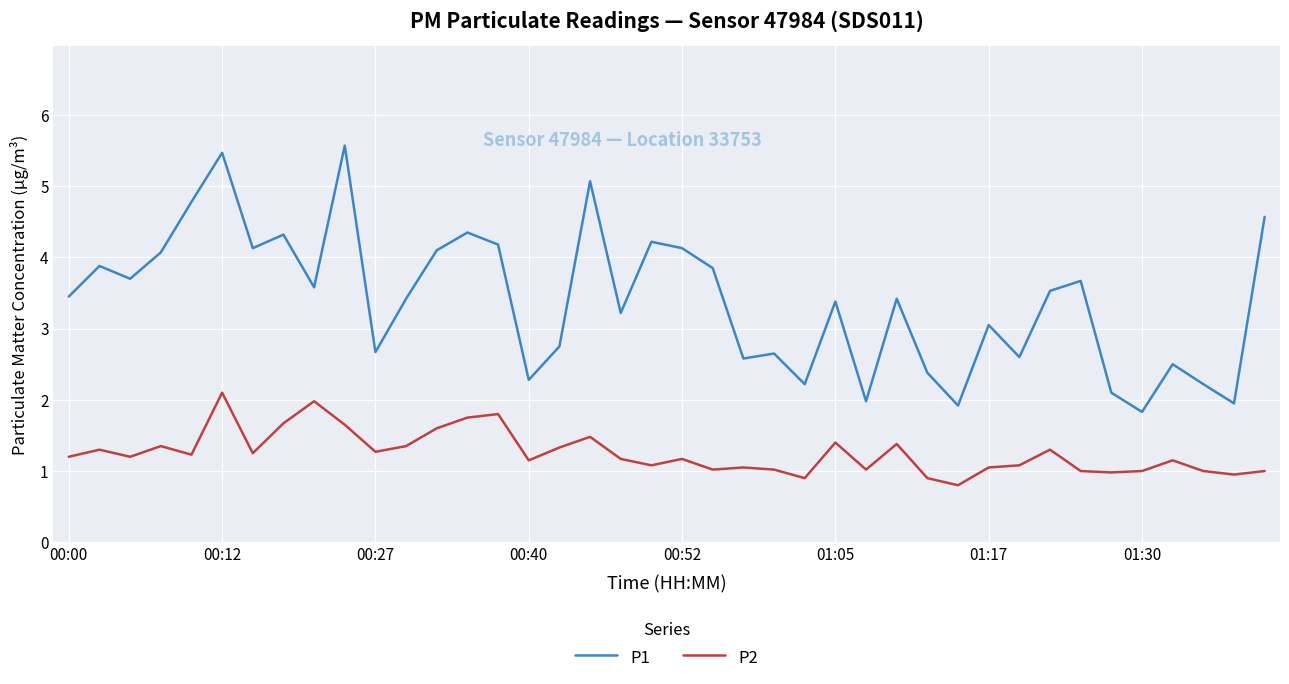

True or false: P2 and P1 intersect in this chart.

False